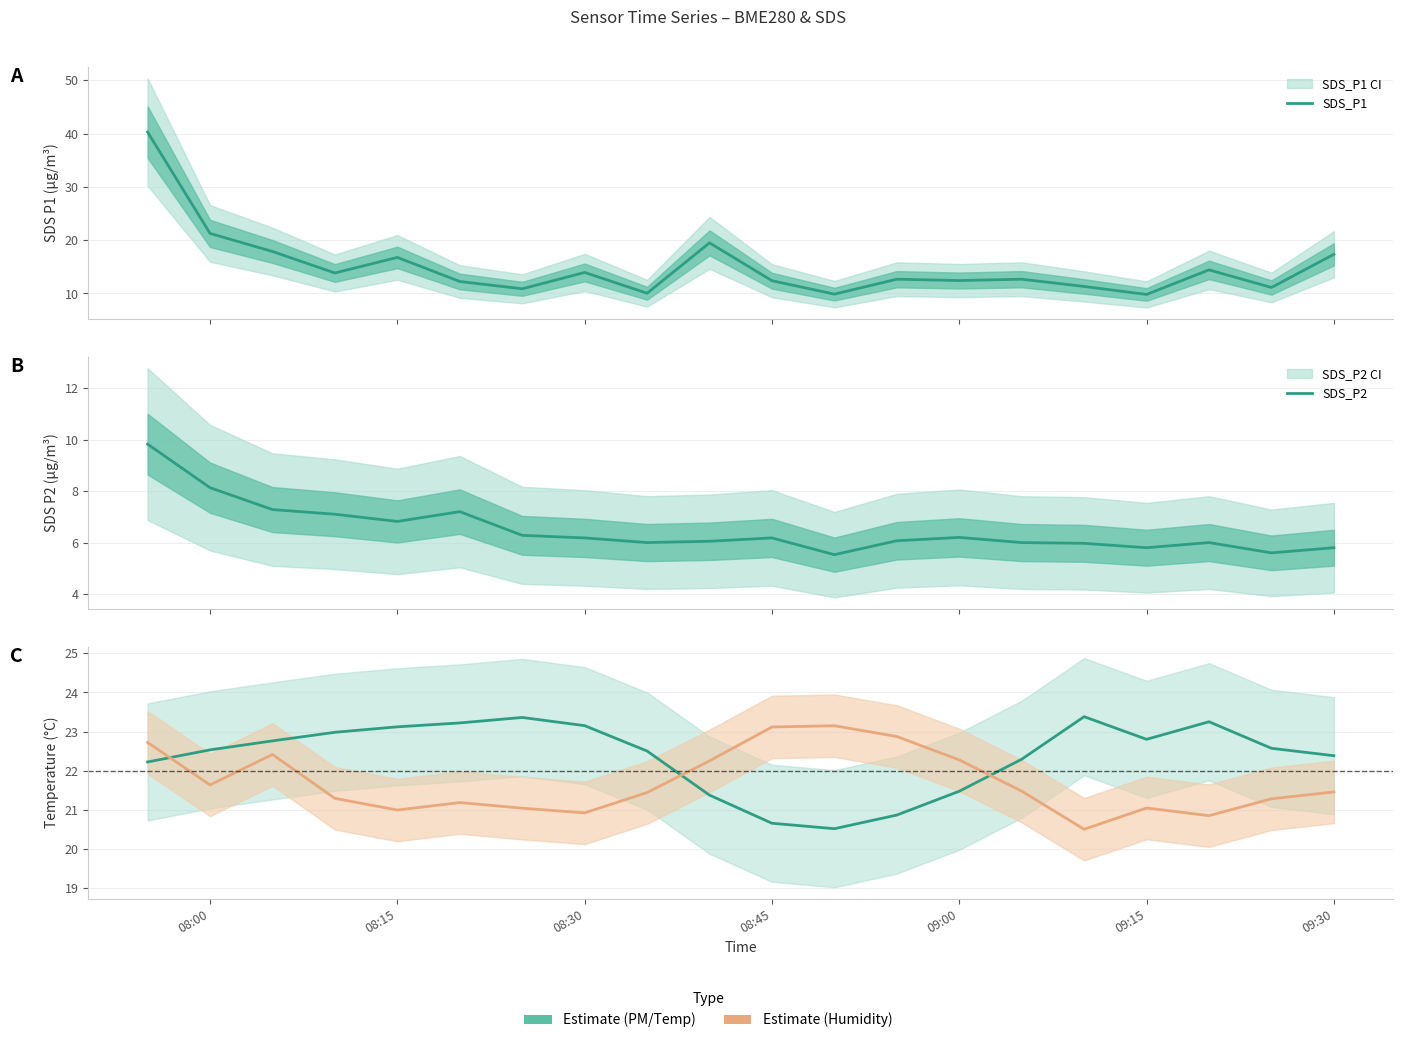

Which series has the largest range (max minus min)?

SDS_P1